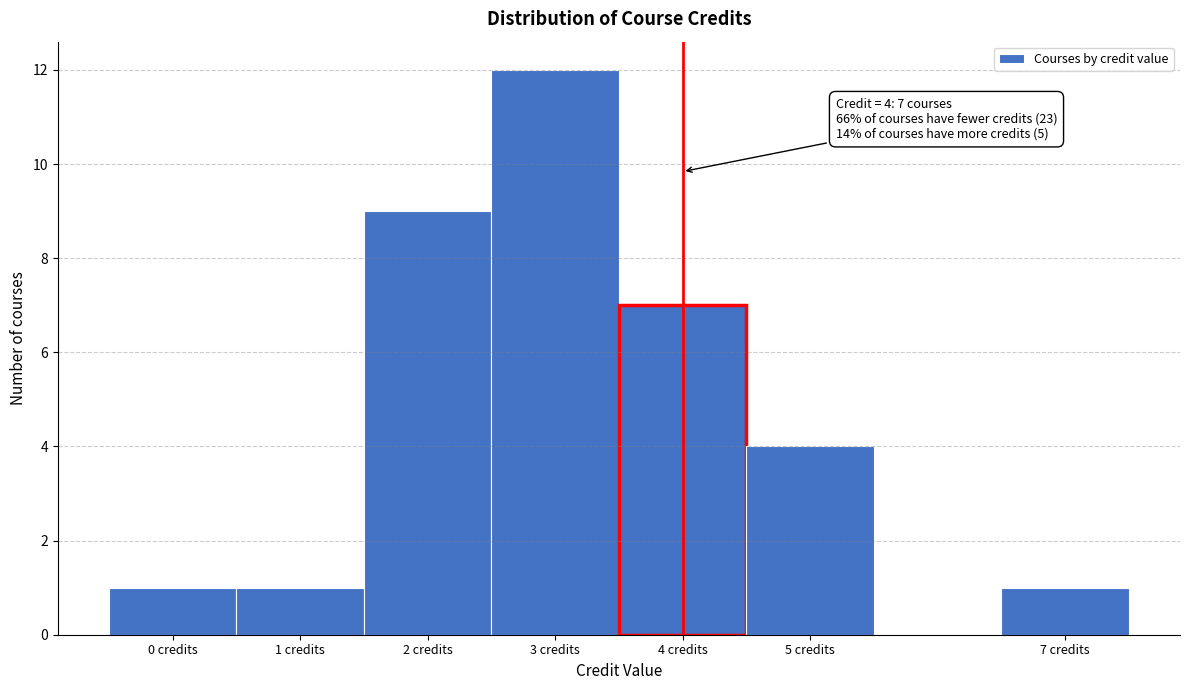

Which range on the x-axis has the tallest bar?

2.5 to 3.5